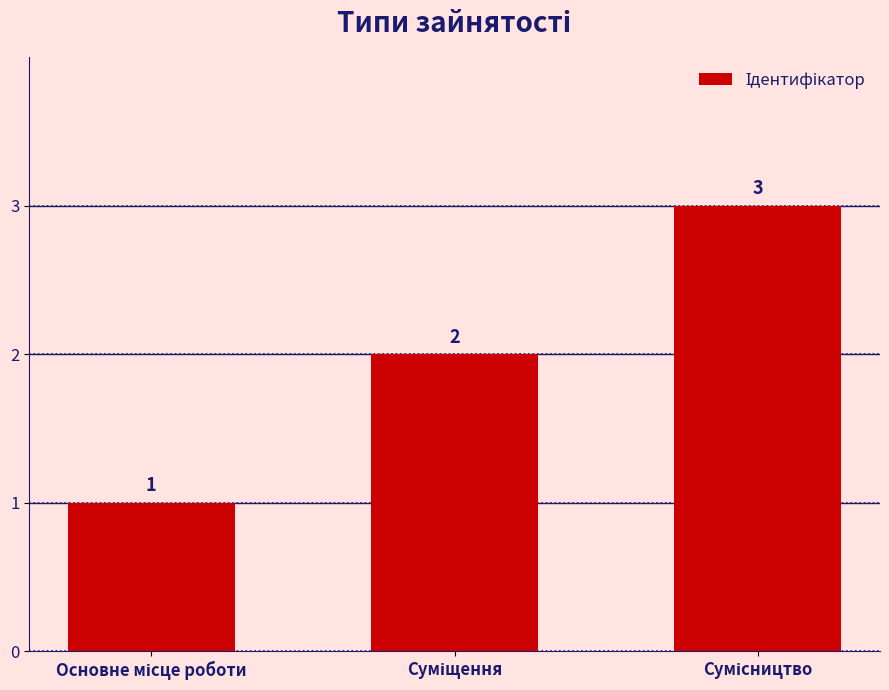

What is the maximum value shown in the chart?

3